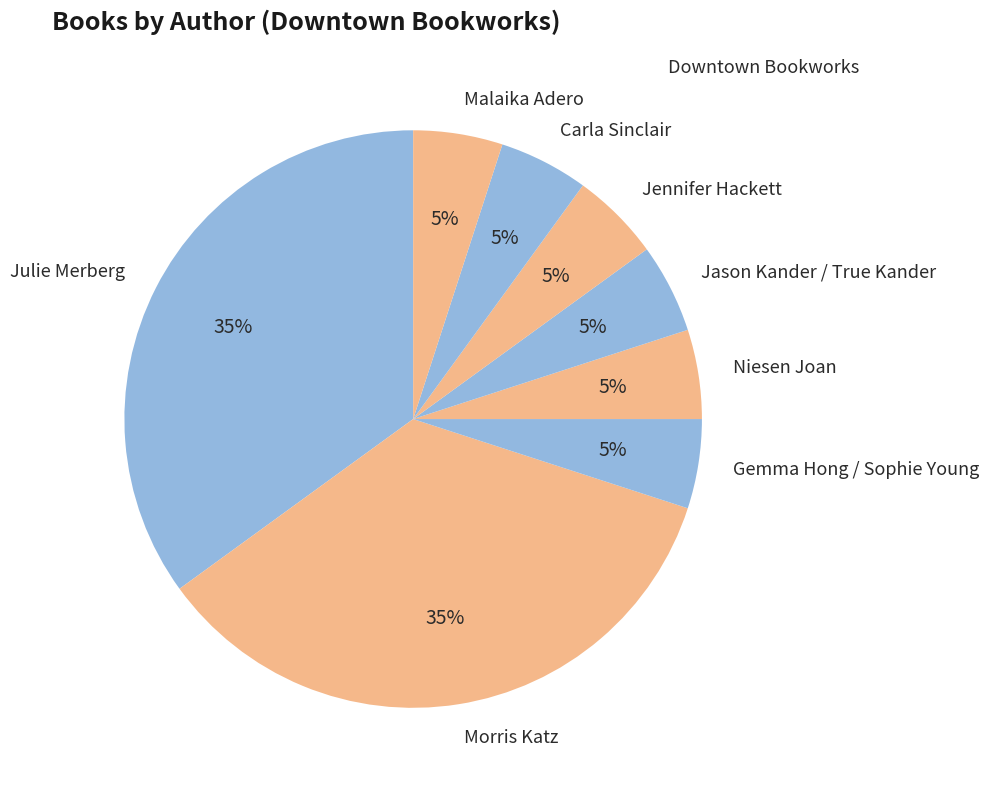

To the nearest percent, what is the difference between the largest and smallest slice percentages?

30%